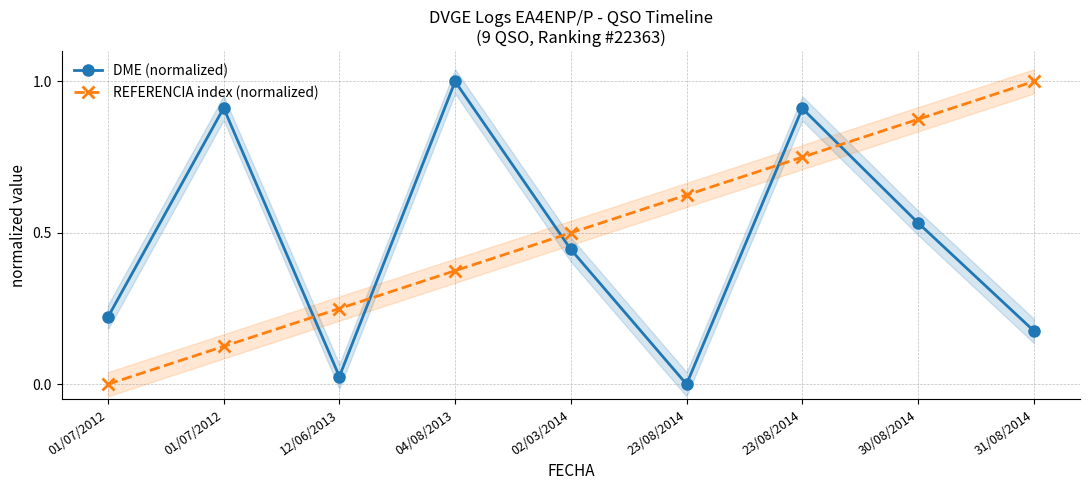

What is the total value across all series at 01/07/2012?

0.2